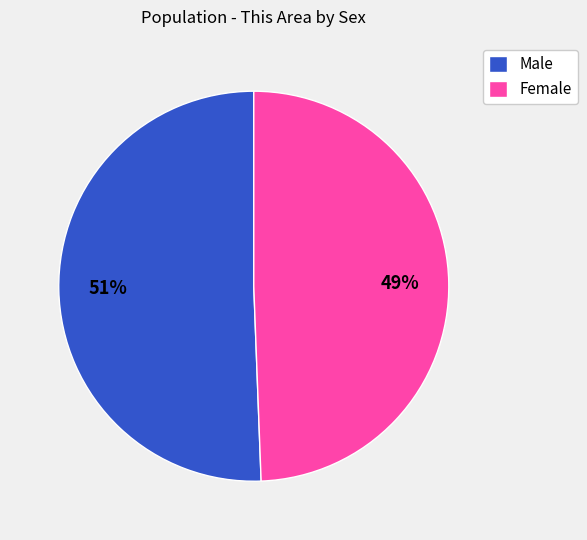

To the nearest percent, what percentage of the pie is Female?

49%